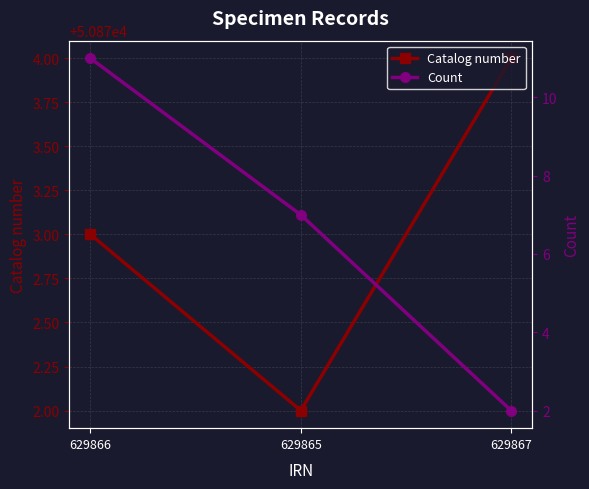

What is the label of the 2nd point from the right?

629865